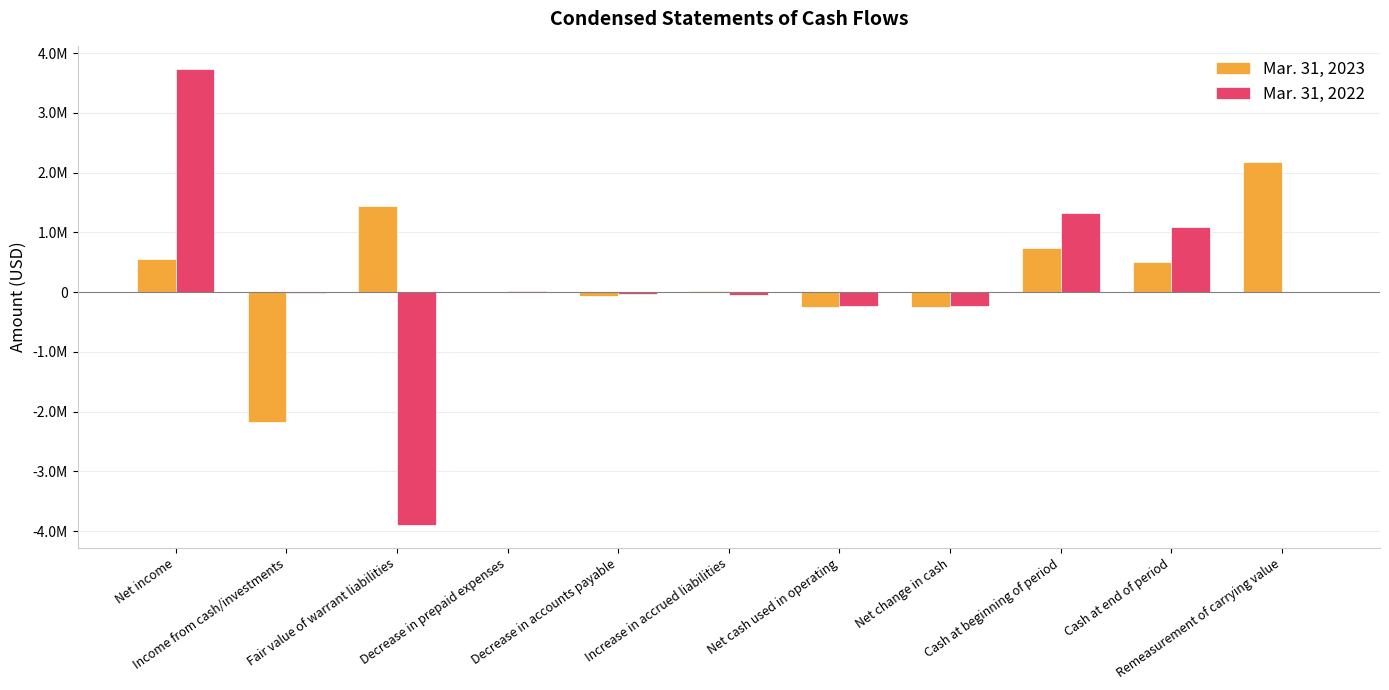

What is the maximum value shown in the chart?

3740000